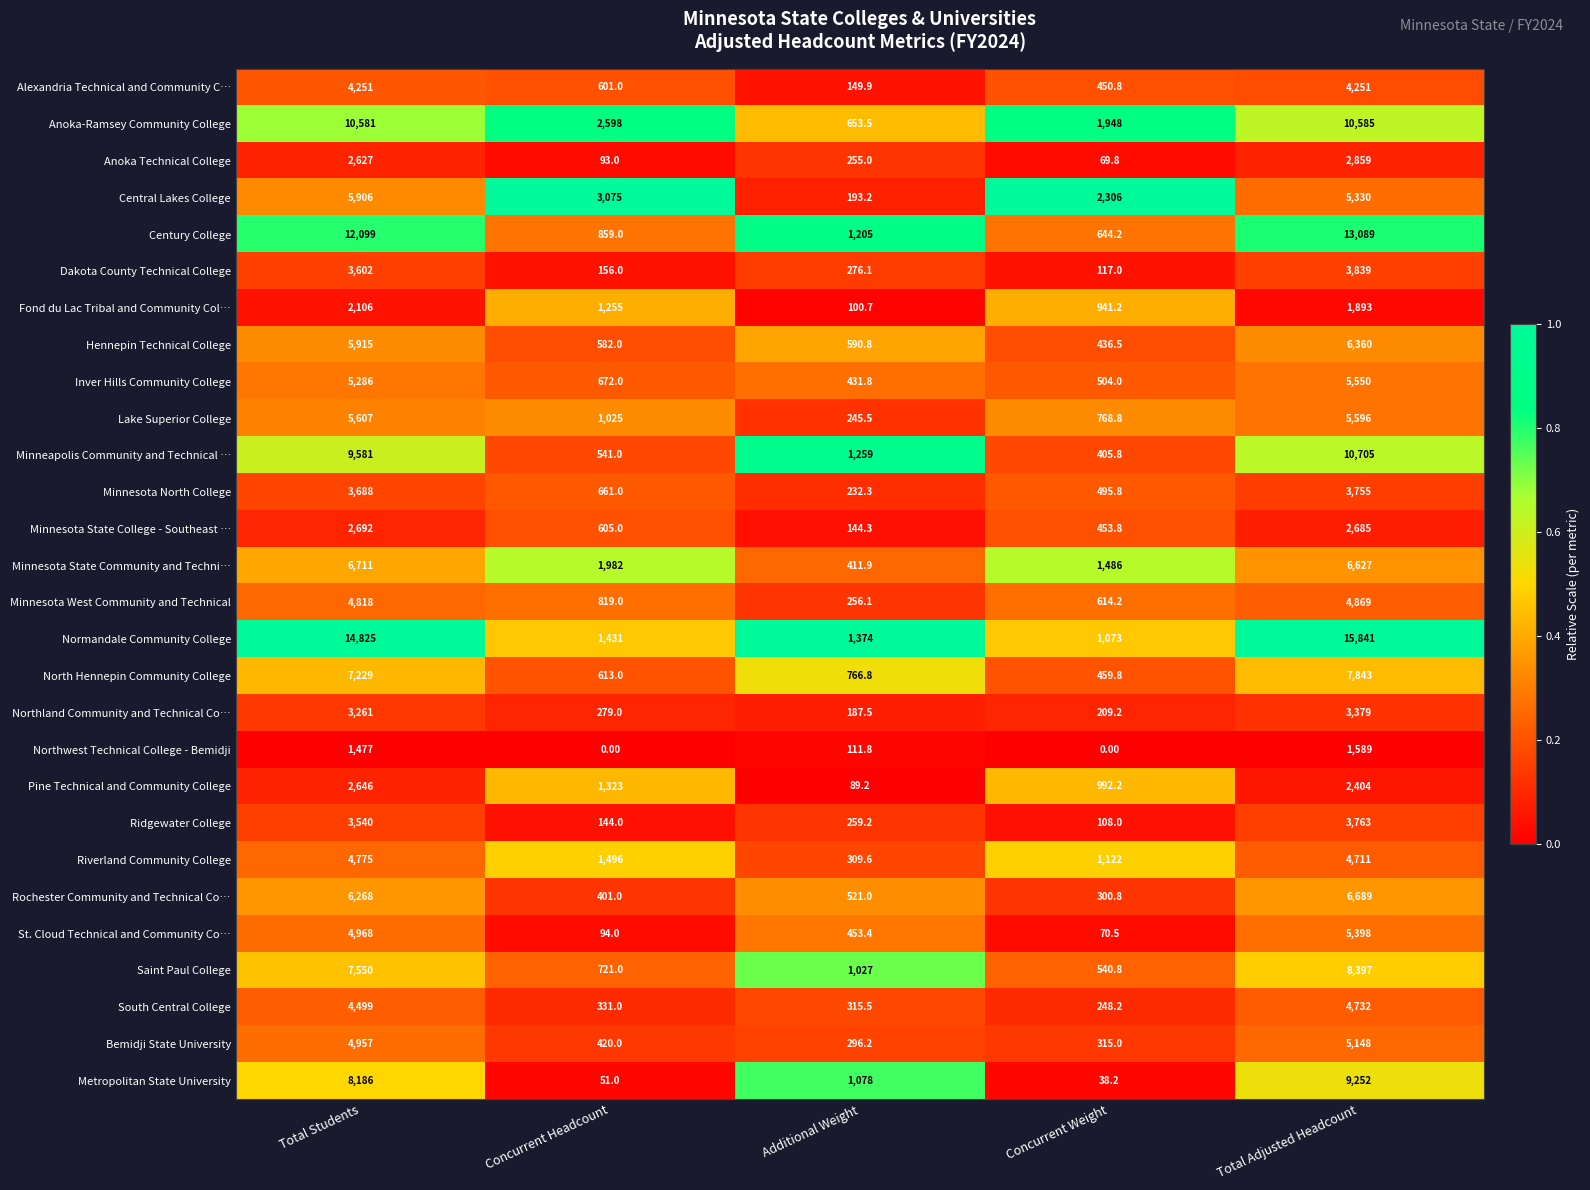

What is the sum of the Dakota County Technical College values at Additional Weight and Total Students?

3878.1